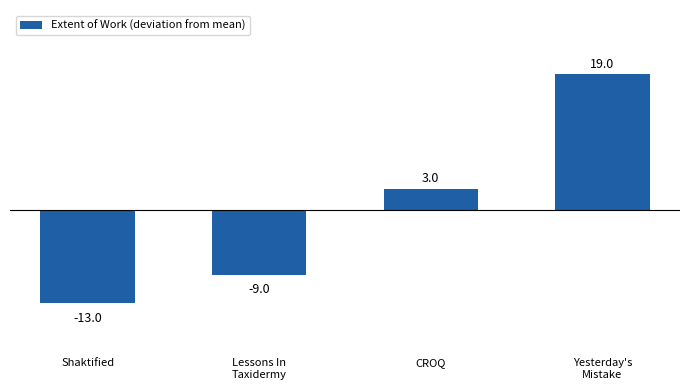

Reading left to right, list all the values displayed in this chart.

-13	-9	3	19